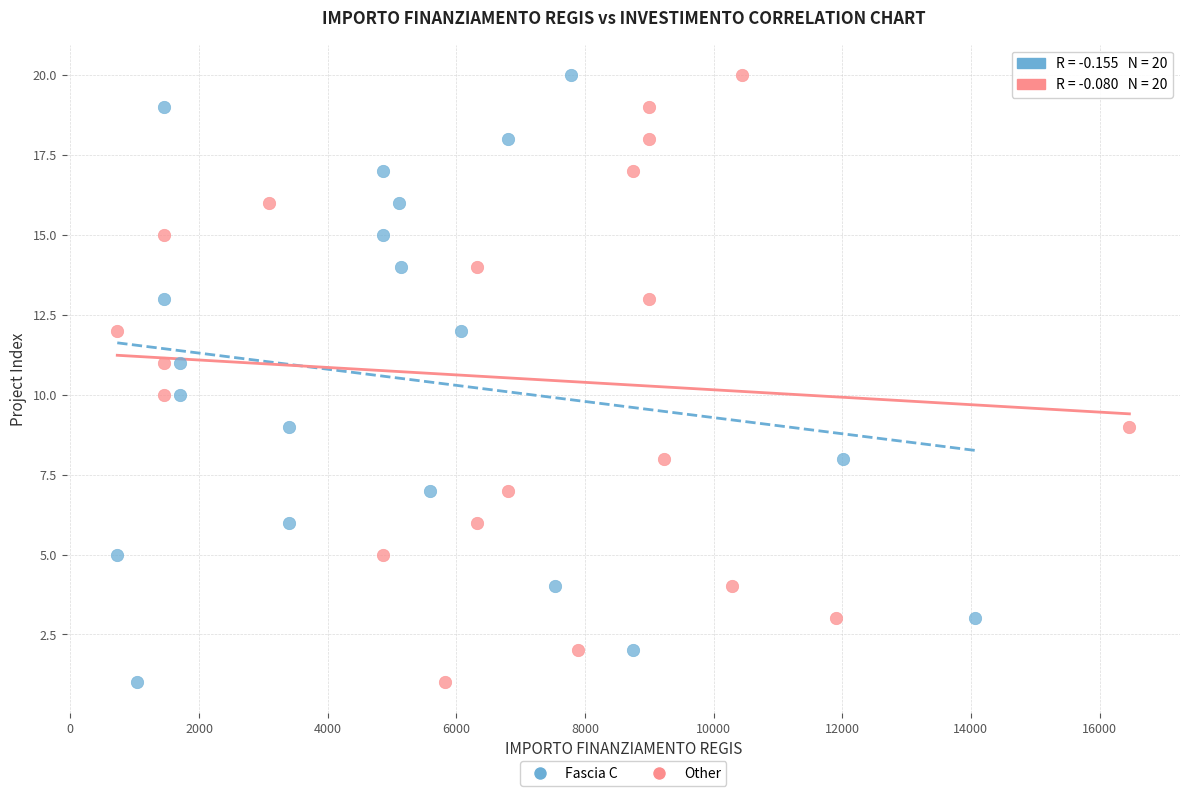

What are all the series names shown in the legend?

Fascia C, Other